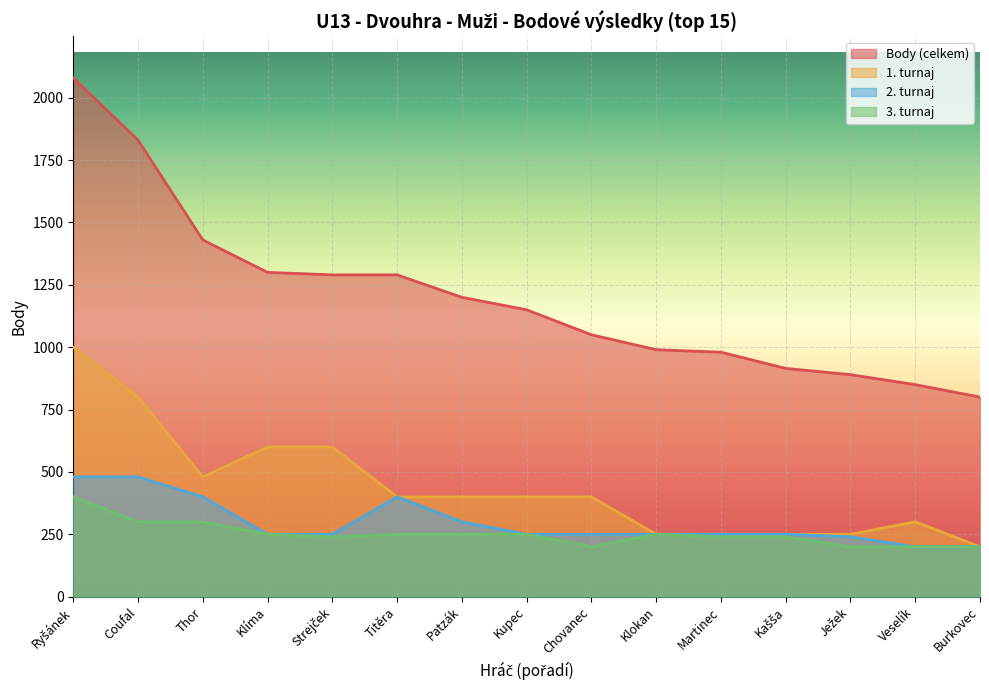

Which series has the largest range (max minus min)?

Body (celkem)